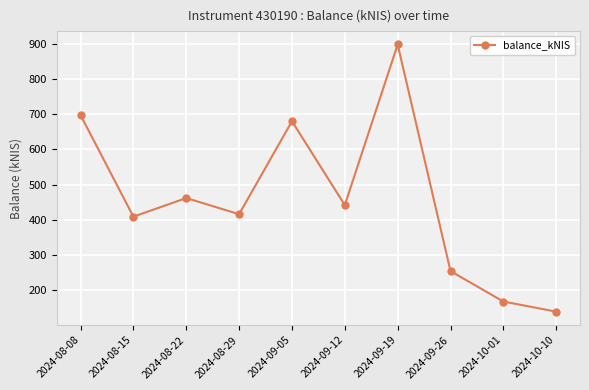

Between 2024-08-22 and 2024-10-10, which is larger?

2024-08-22